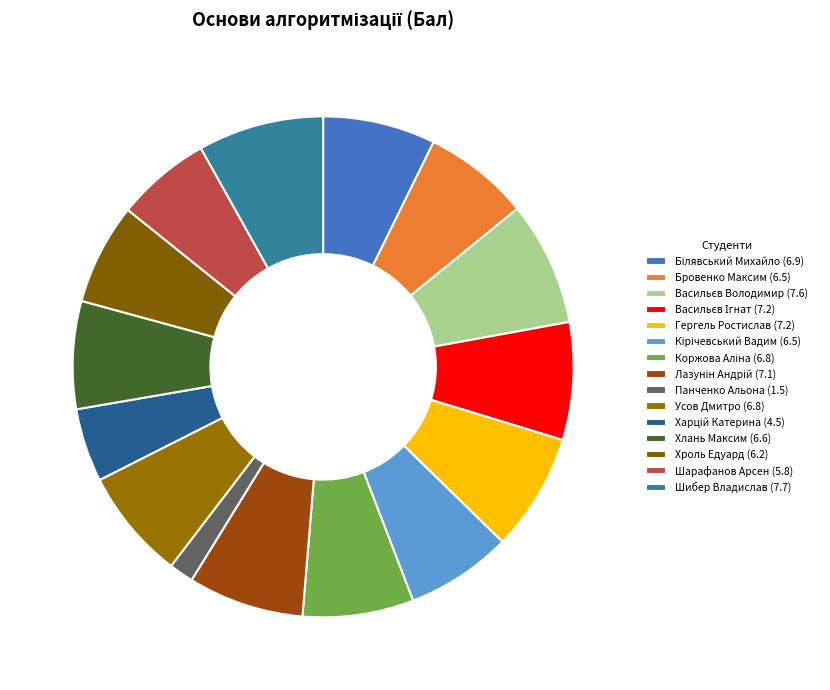

Count the number of slices in the pie.

15